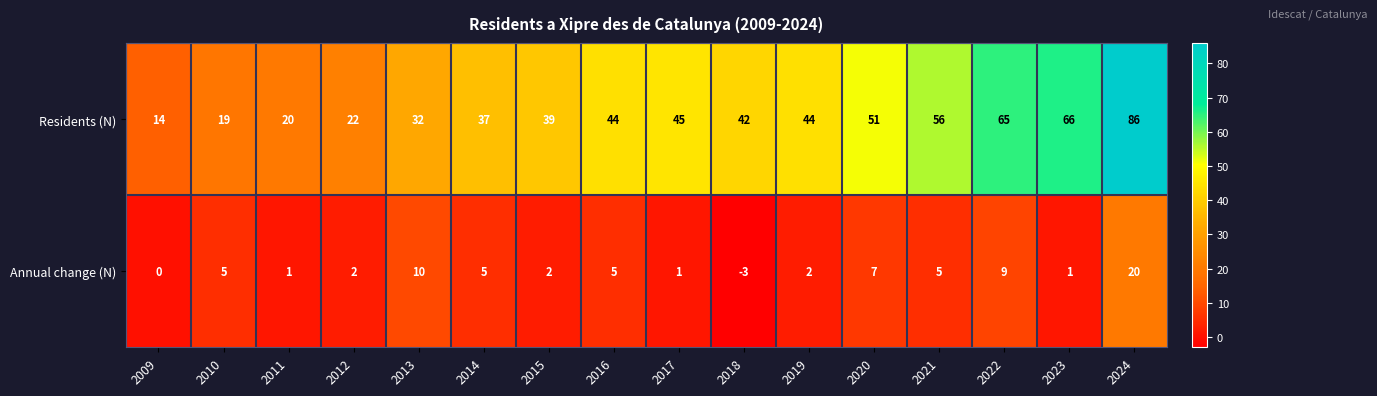

Rank the series at 2013 from highest to lowest value.

Residents (N), Annual change (N)